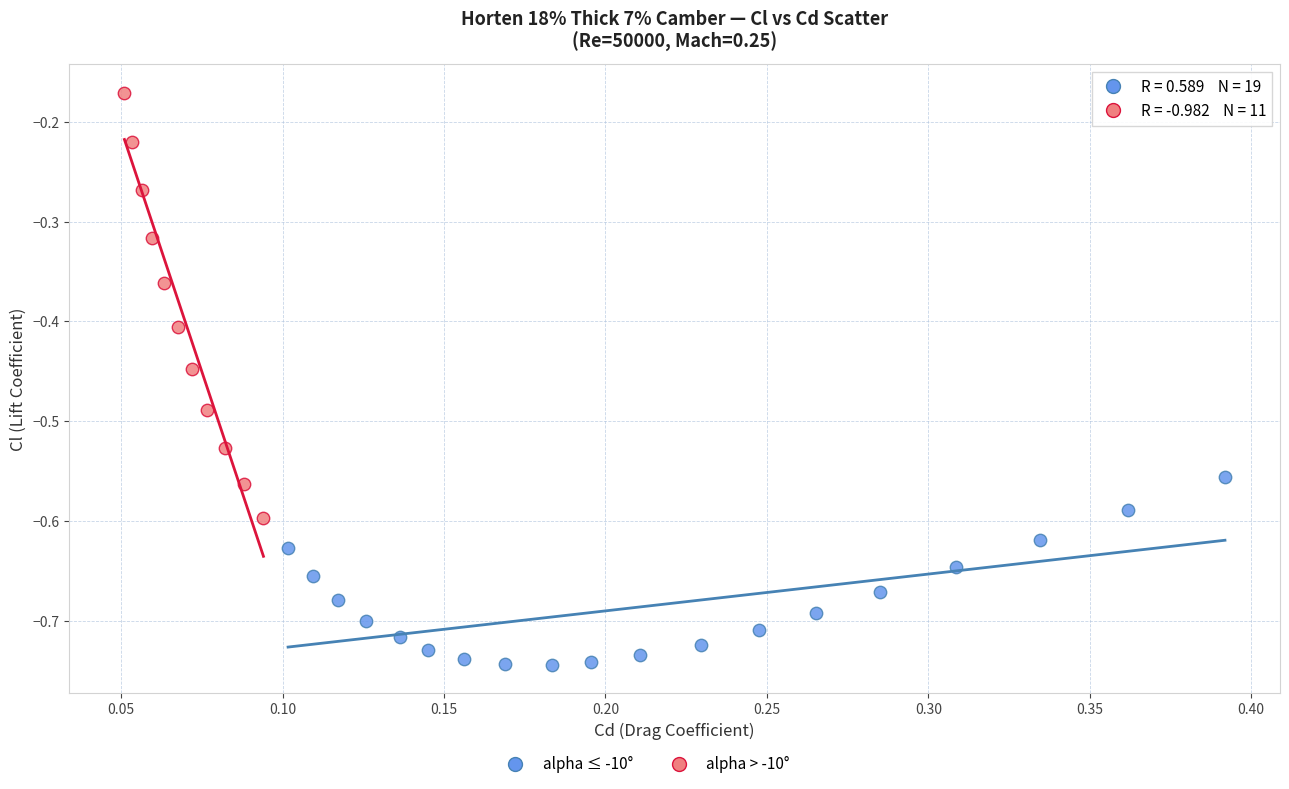

Which series has the widest spread of Y values?

alpha > -10°